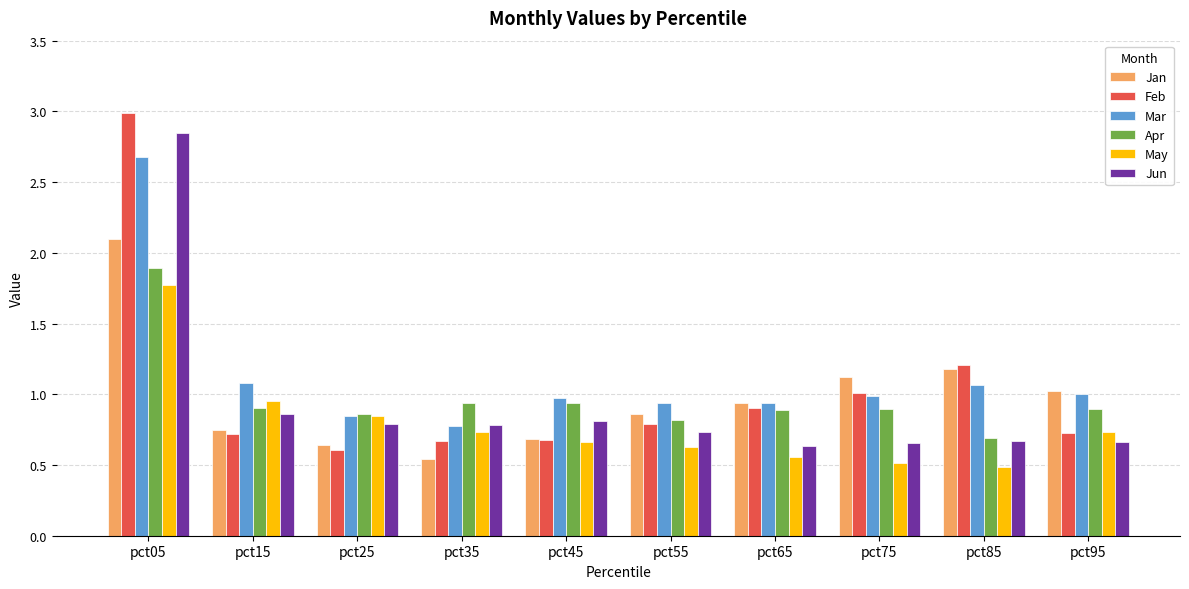

How many bars are there in each group?

6